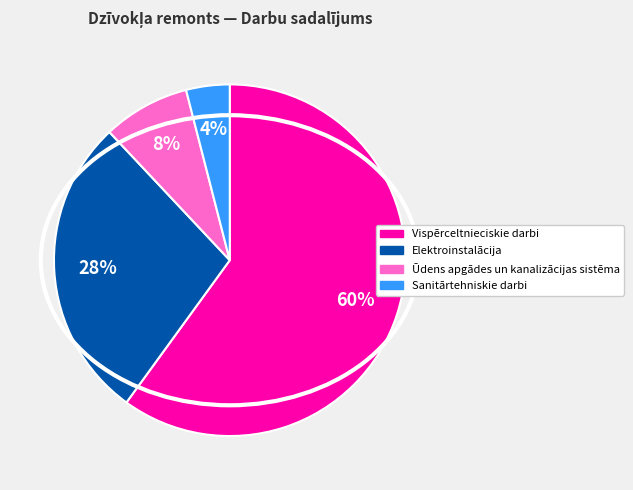

To the nearest percent, what is the difference between the Ūdens apgādes un kanalizācijas sistēma and Sanitārtehniskie darbi slice percentages?

4%